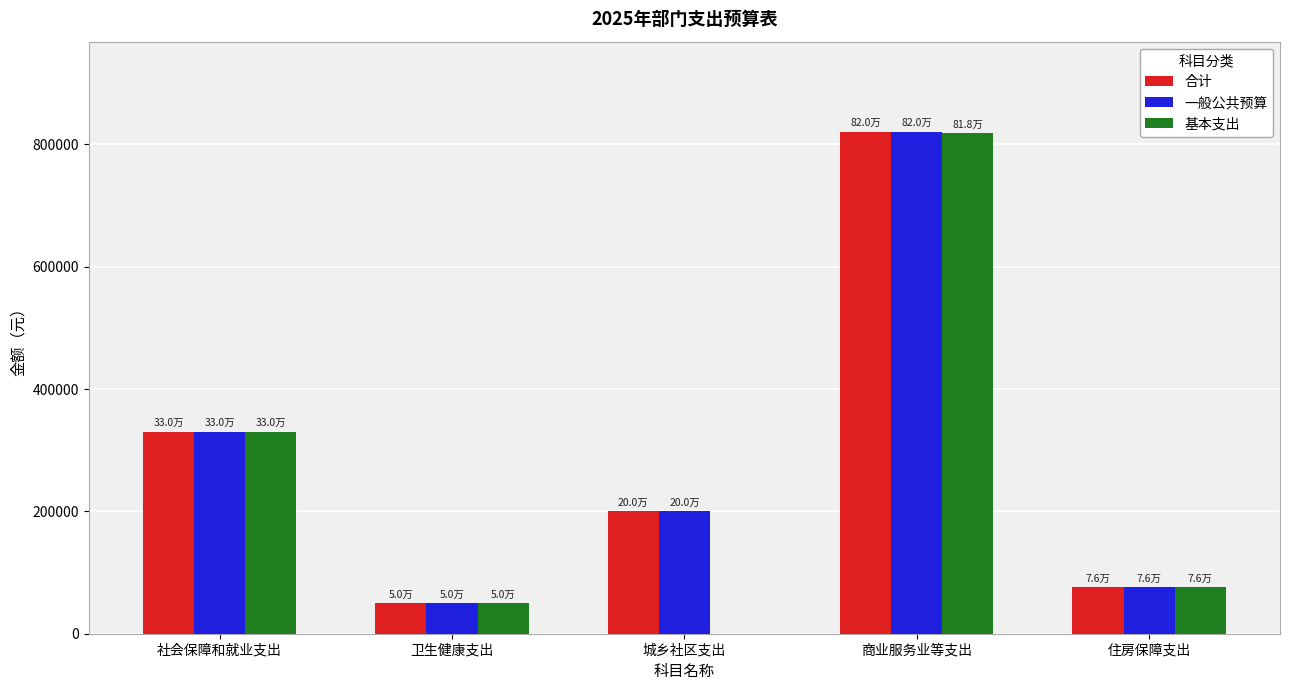

Read the 合计 value at 住房保障支出.

76099.7